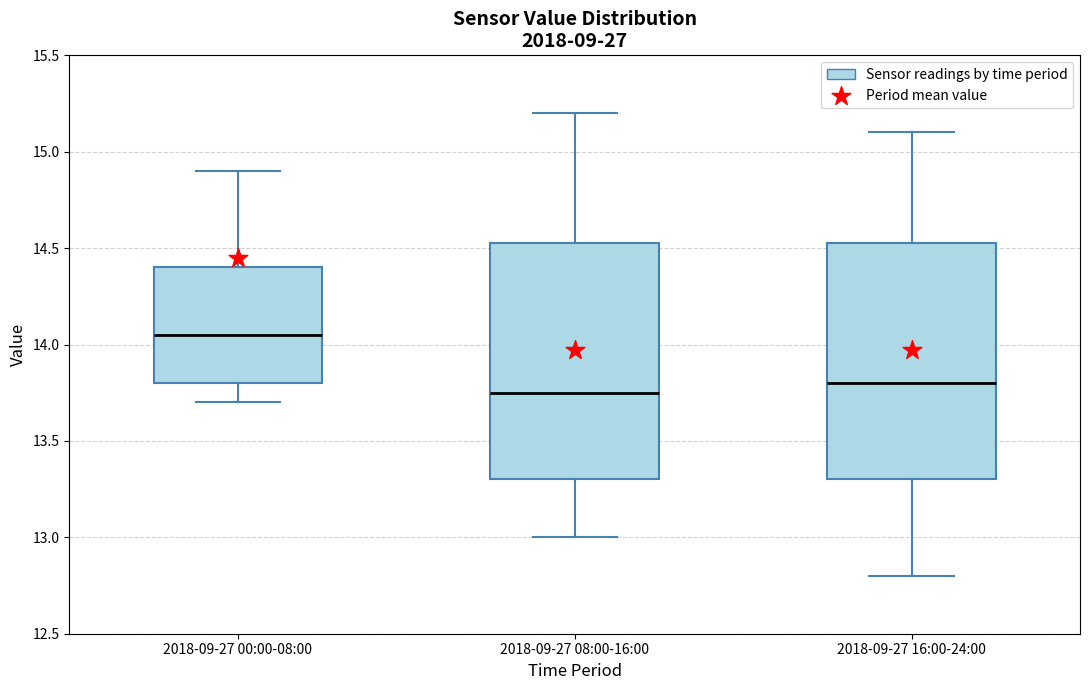

Reading left to right, transcribe this box plot: for each box, give where its median line is, the range the box spans, and where its two whiskers end, as read against the y-axis. The values are not printed on the chart, so give them approximately, as read against the axis.

2018-09-27 00:00-08:00: median 14.05, box 13.80 to 14.40, whiskers 13.70 to 14.90
2018-09-27 08:00-16:00: median 13.75, box 13.30 to 14.55, whiskers 13.00 to 15.20
2018-09-27 16:00-24:00: median 13.80, box 13.30 to 14.55, whiskers 12.80 to 15.10